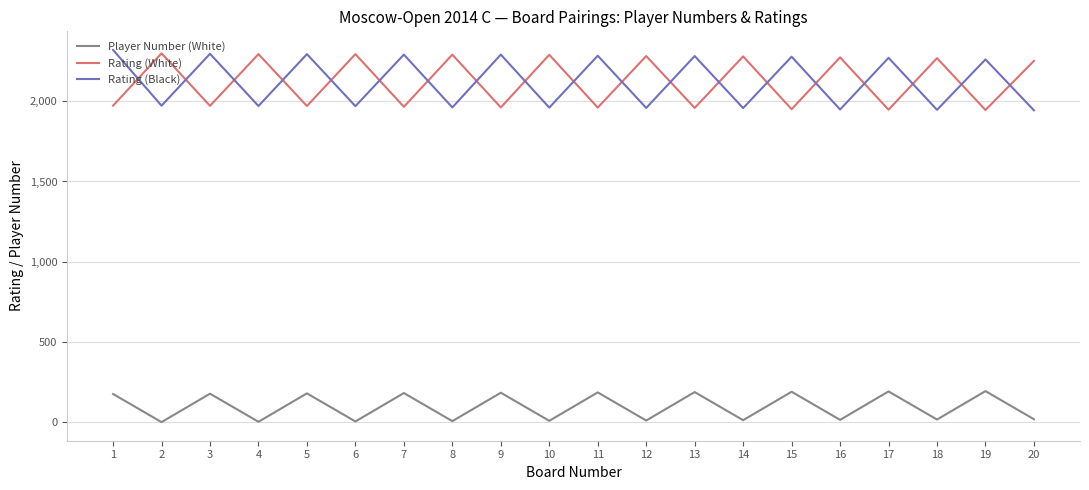

After their last crossing, which series has the higher values: Rating (Black) or Rating (White)?

Rating (White)